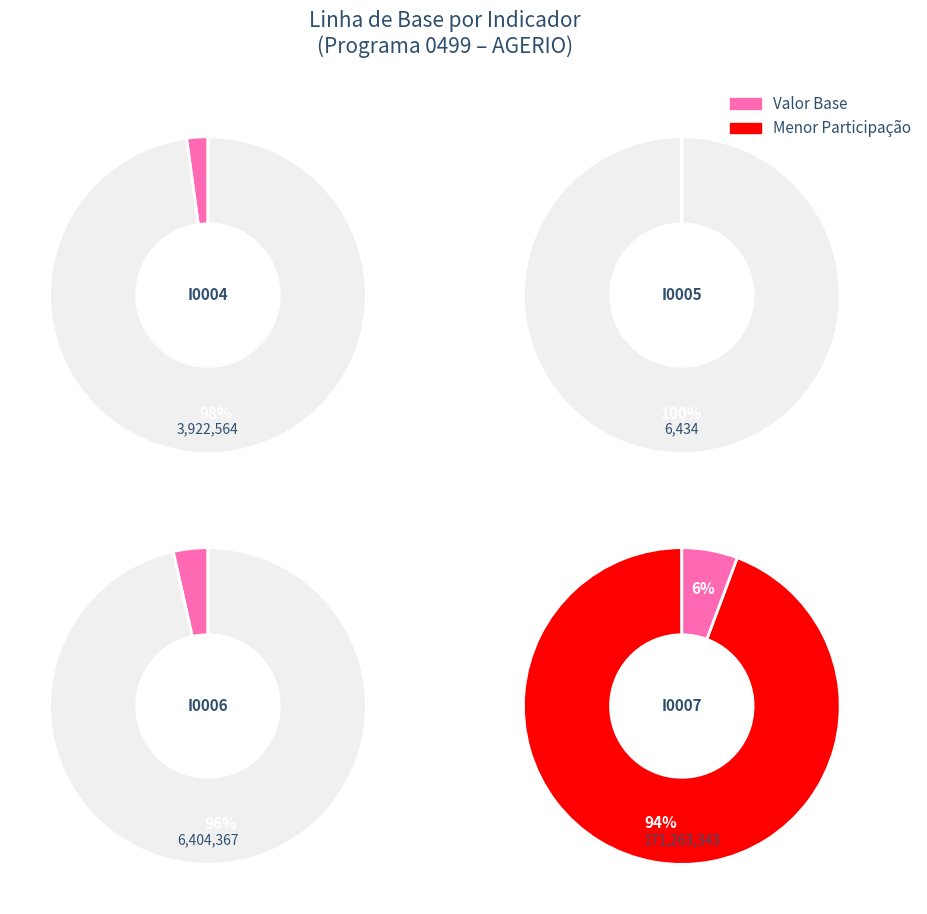

To the nearest percent, what portion does I0004 represent?

2%